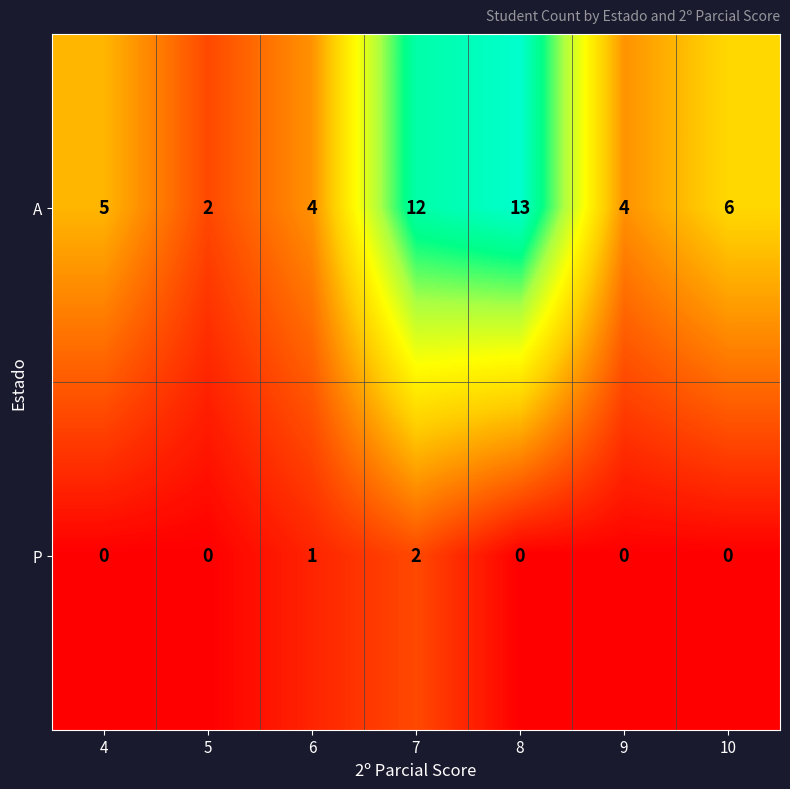

What is the average value of the A series?

7